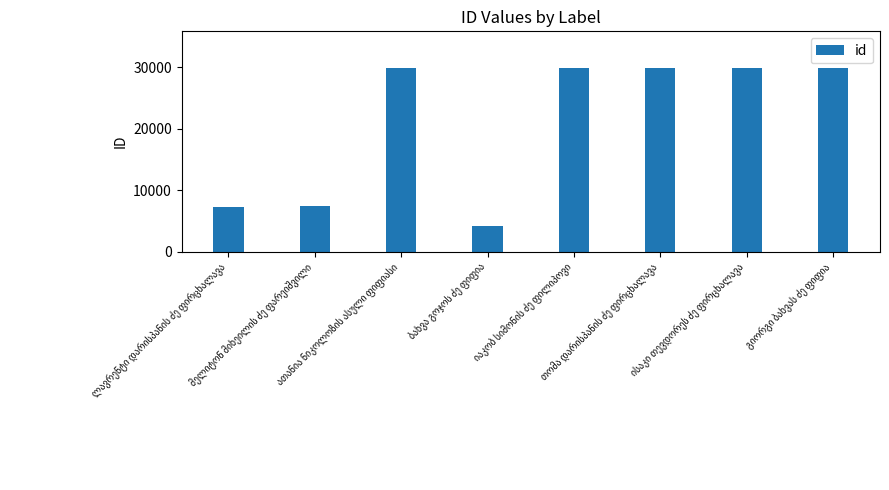

What is the difference between the maximum and second lowest values?

22512